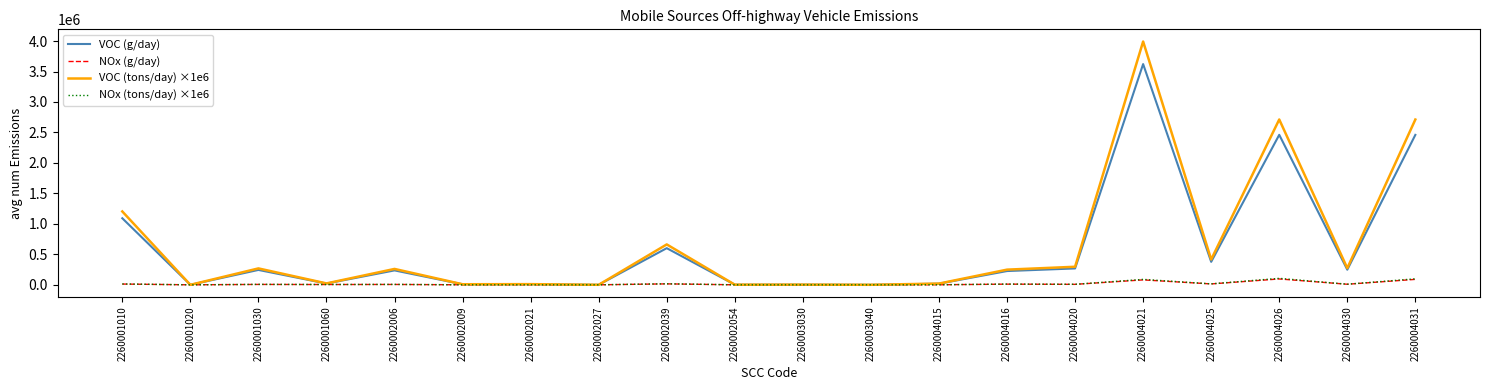

At which category is the sum across all series the highest?

2260004021